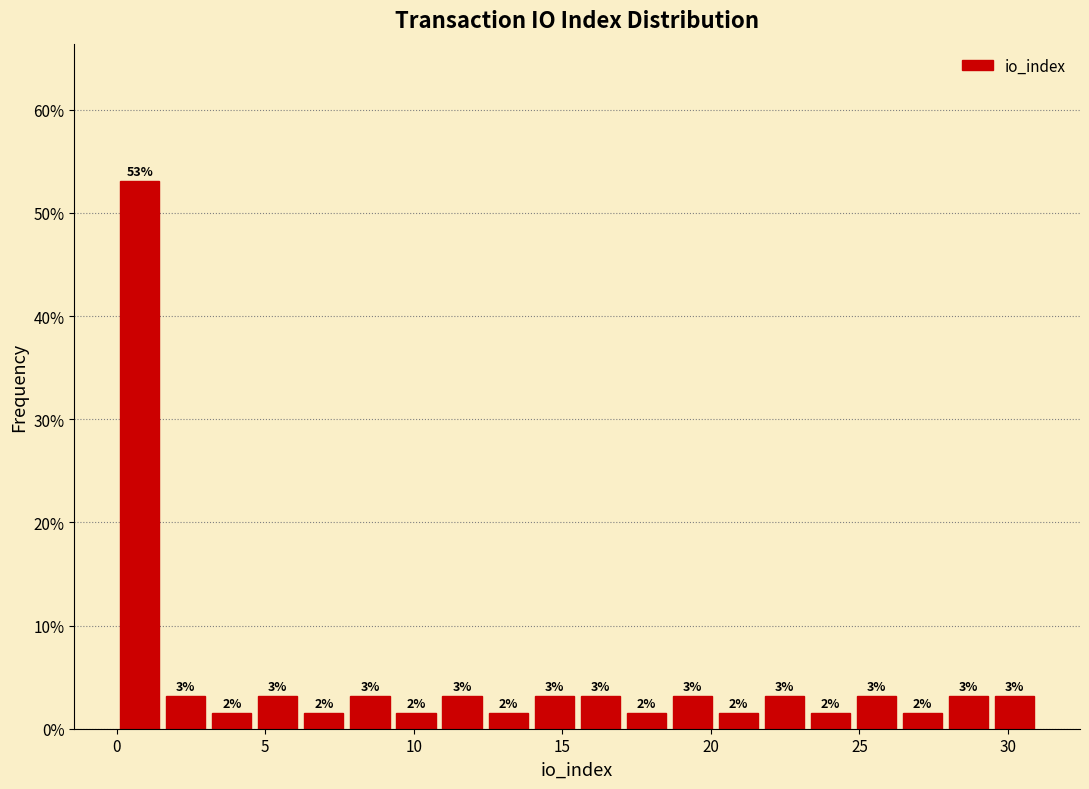

Read against the x-axis, roughly where is the centre of the tallest bar?

1.0